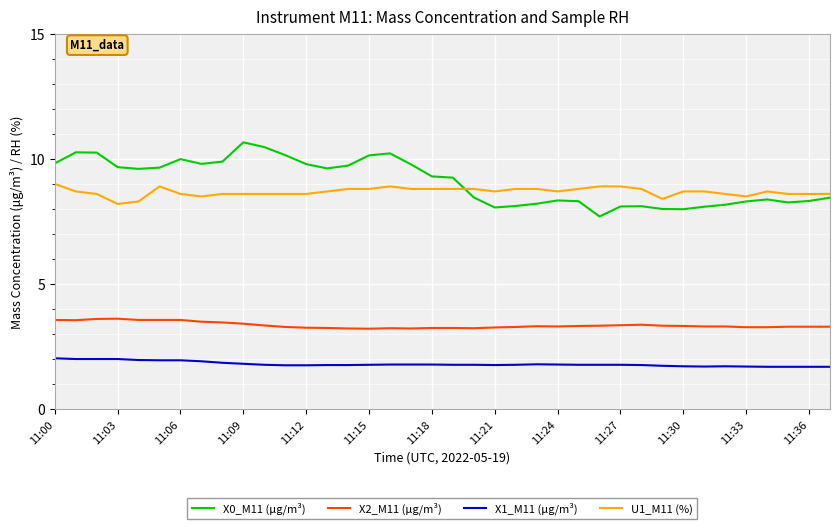

What is the greatest value displayed?

10.7